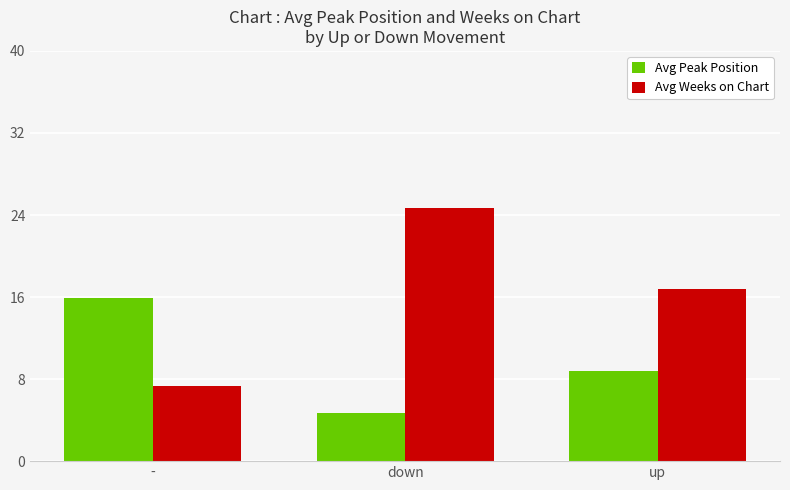

What is the spread (max minus min) of values at -?

8.6